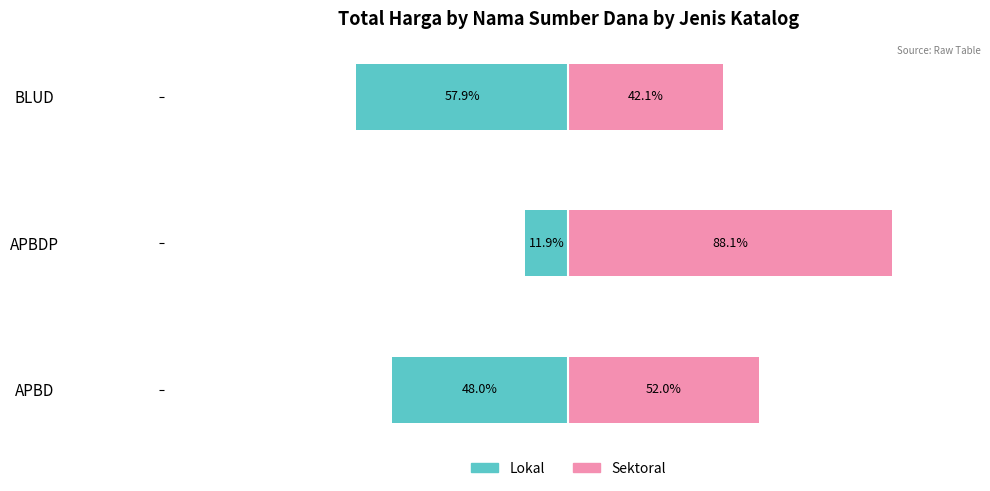

What is the lowest value of the Lokal series?

-57.9